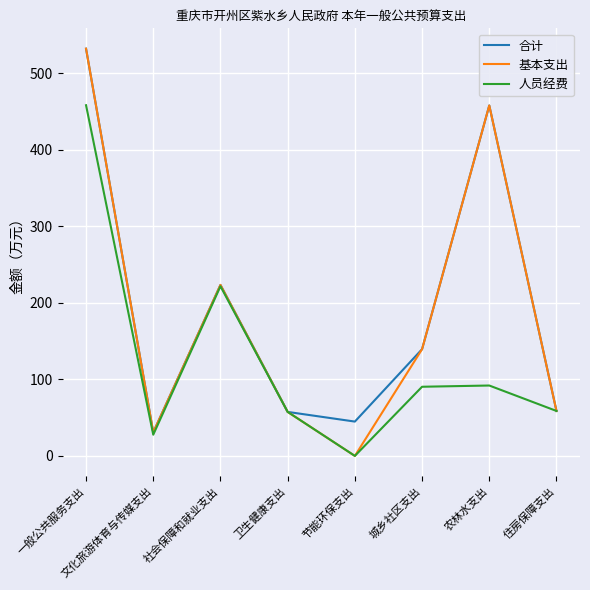

At which category is the sum across all series the highest?

一般公共服务支出